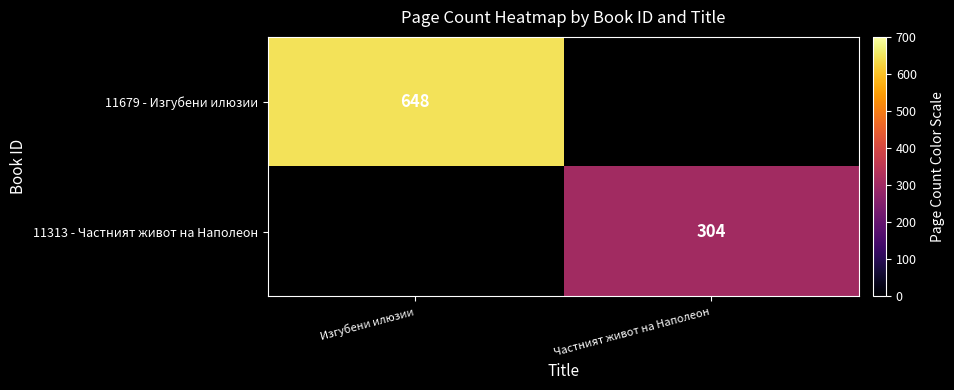

The value of 11313 - Частният живот на Наполеон at Частният живот на Наполеон is 304. True or false?

True